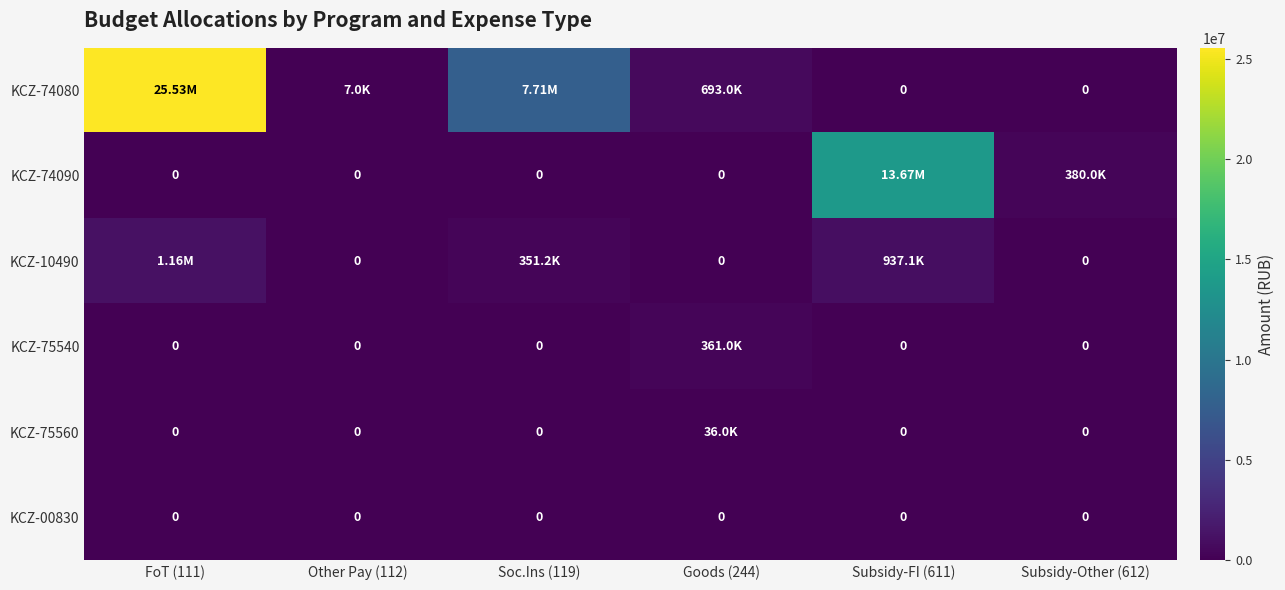

What is the sum of all KCZ-10490 values?

2451031.6